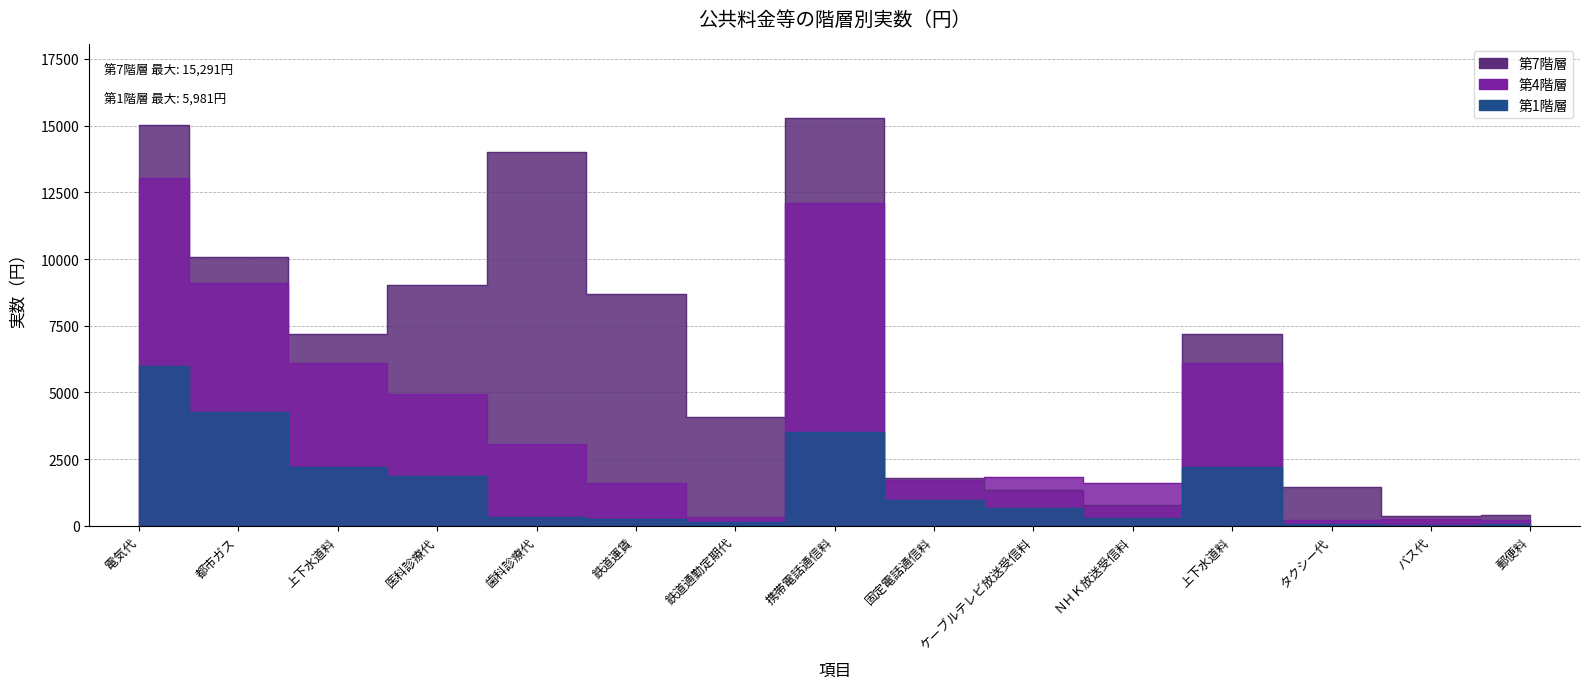

What is the difference between the maximum and second lowest values in the 第1階層 series?

5927